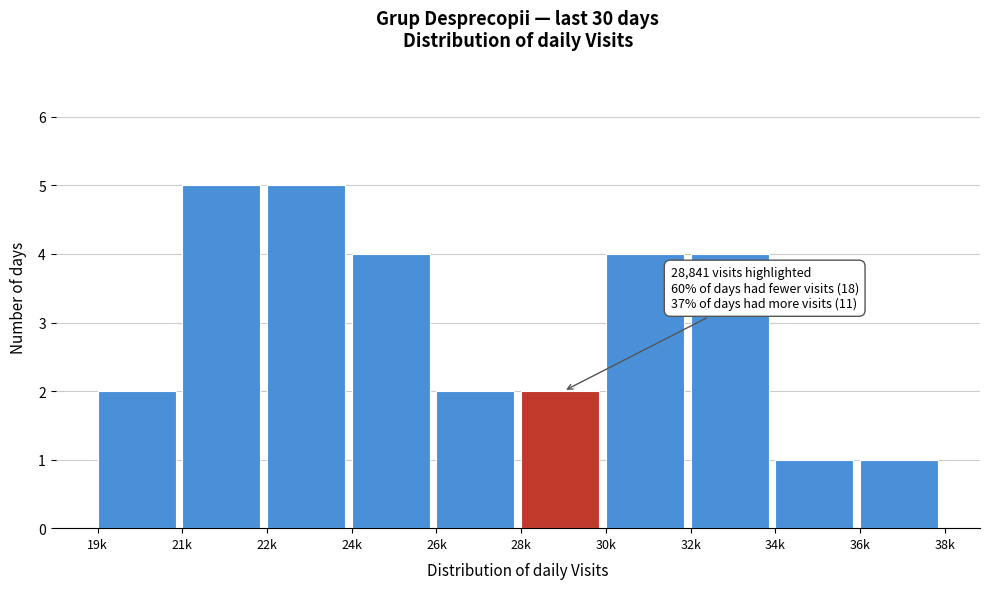

Reading left to right, extract all data points from this chart.

19k=2	21k=5	22k=5	24k=4	26k=2	28k=2	30k=4	32k=4	34k=1	36k=1